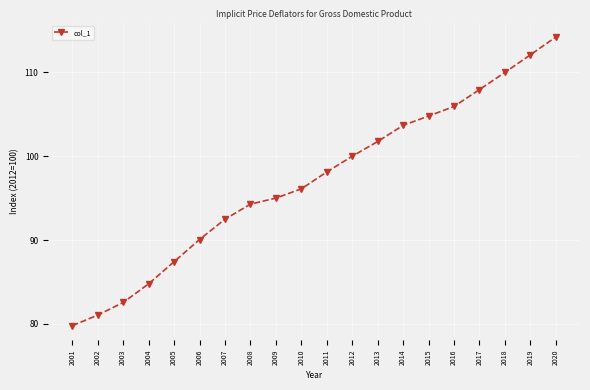

True or false: there are more than 0 points higher than both neighbors.

False